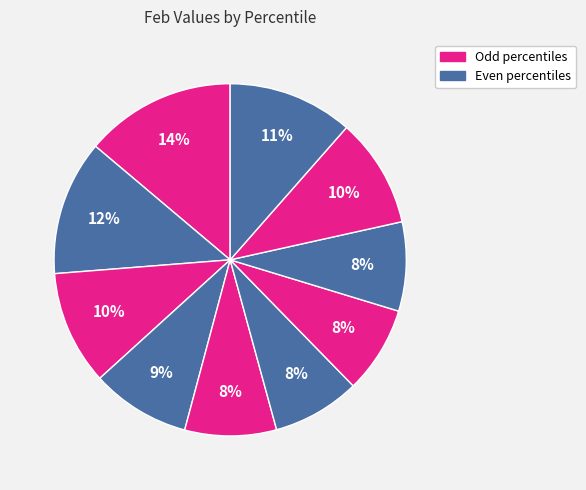

How many slices are in this pie chart?

10